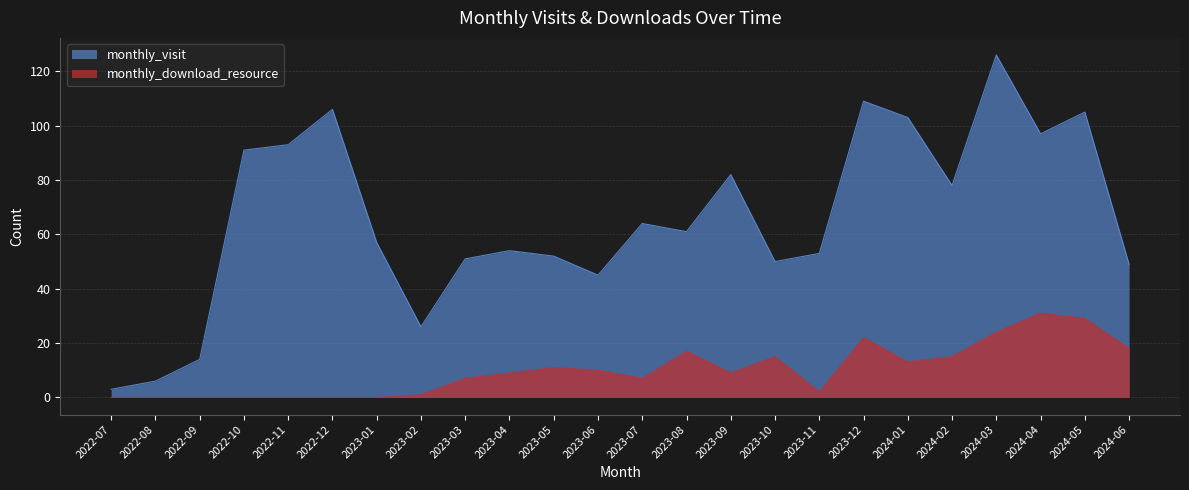

True or false: monthly_download_resource and monthly_visit intersect in this chart.

False